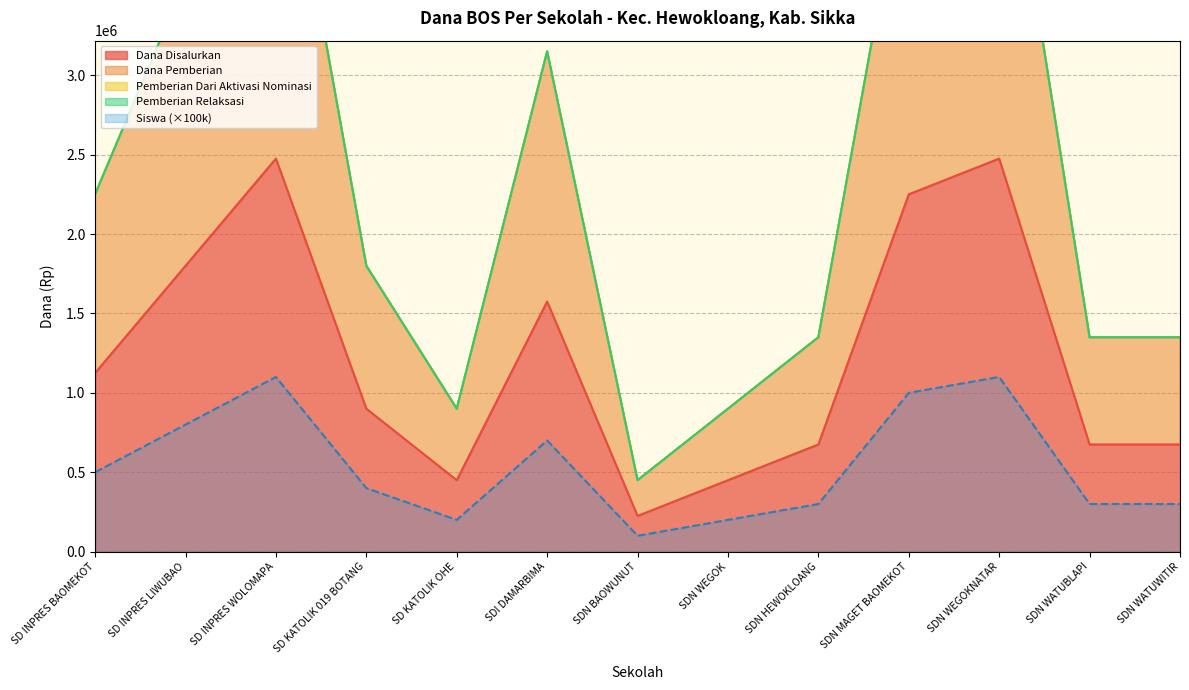

True or false: Dana Disalurkan and Dana Pemberian cross at least once.

False